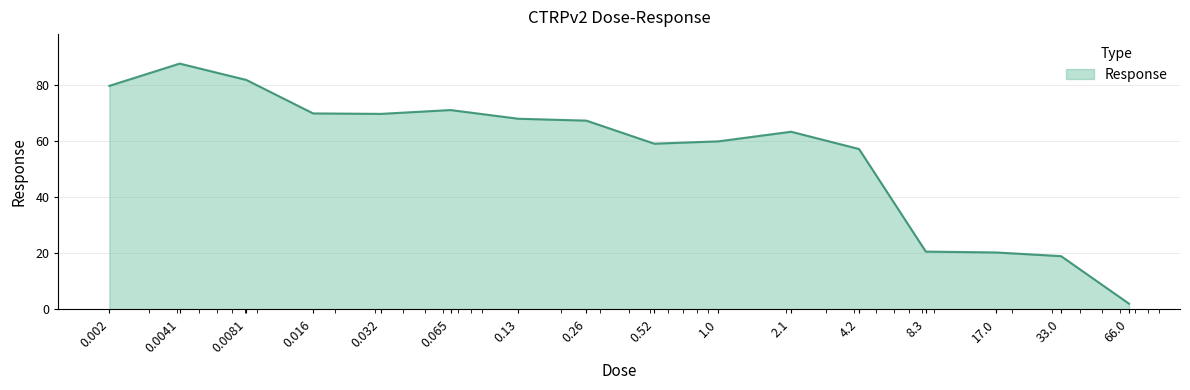

True or false: there are more than 0 points higher than both neighbors.

True